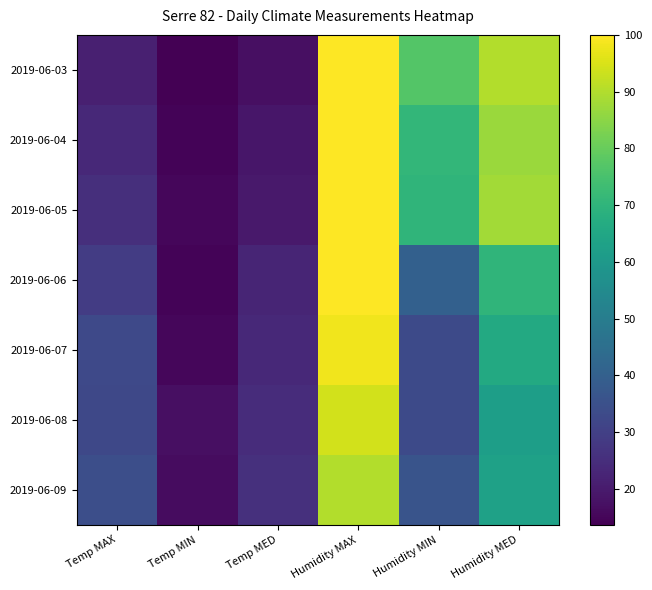

At how many categories does at least one series exceed 32?

4